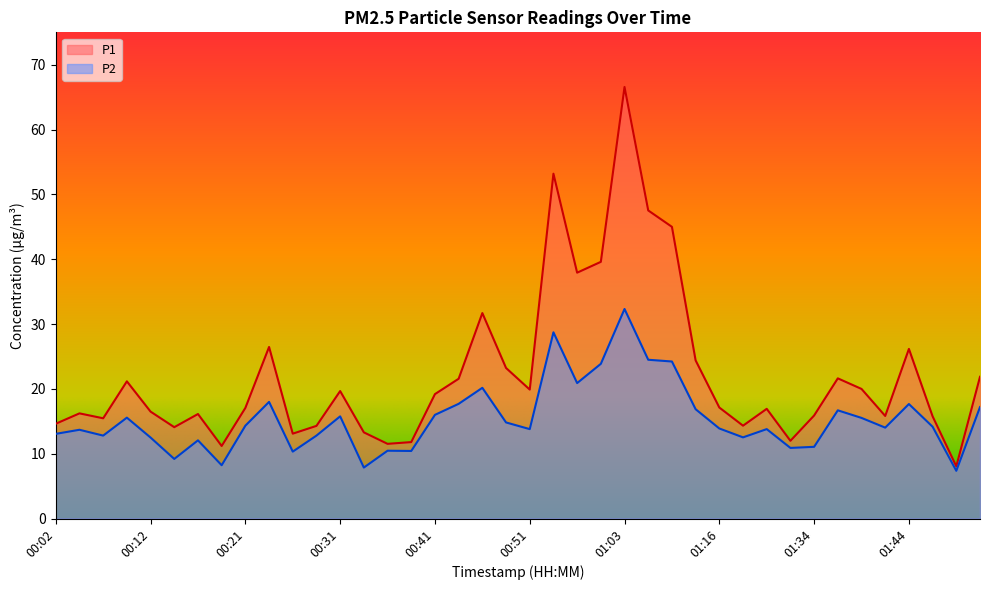

Rank the categories by P2 value from lowest to highest.

01:49, 00:34, 00:19, 00:14, 00:26, 00:39, 00:36, 01:31, 01:34, 00:17, 00:12, 01:18, 00:07, 00:29, 00:02, 00:04, 00:51, 01:20, 01:16, 01:41, 01:46, 00:21, 00:48, 01:39, 00:09, 00:31, 00:41, 01:36, 01:13, 01:51, 01:44, 00:43, 00:24, 00:46, 00:56, 00:58, 01:11, 01:08, 00:53, 01:03